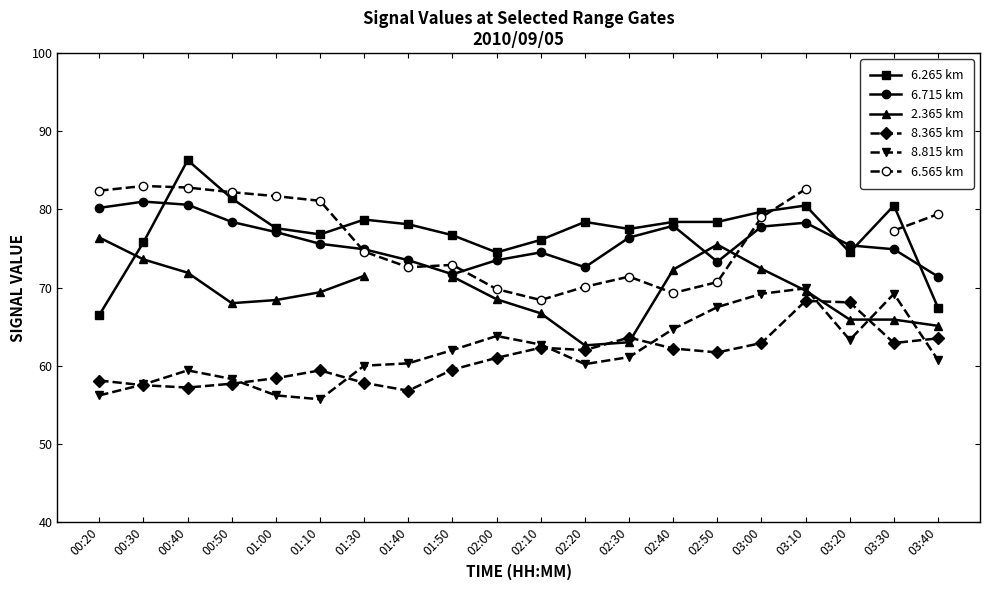

Rank the categories by 8.815 km value from lowest to highest.

01:10, 00:20, 01:00, 00:30, 00:50, 00:40, 01:30, 02:20, 01:40, 03:40, 02:30, 01:50, 02:10, 03:20, 02:00, 02:40, 02:50, 03:00, 03:30, 03:10